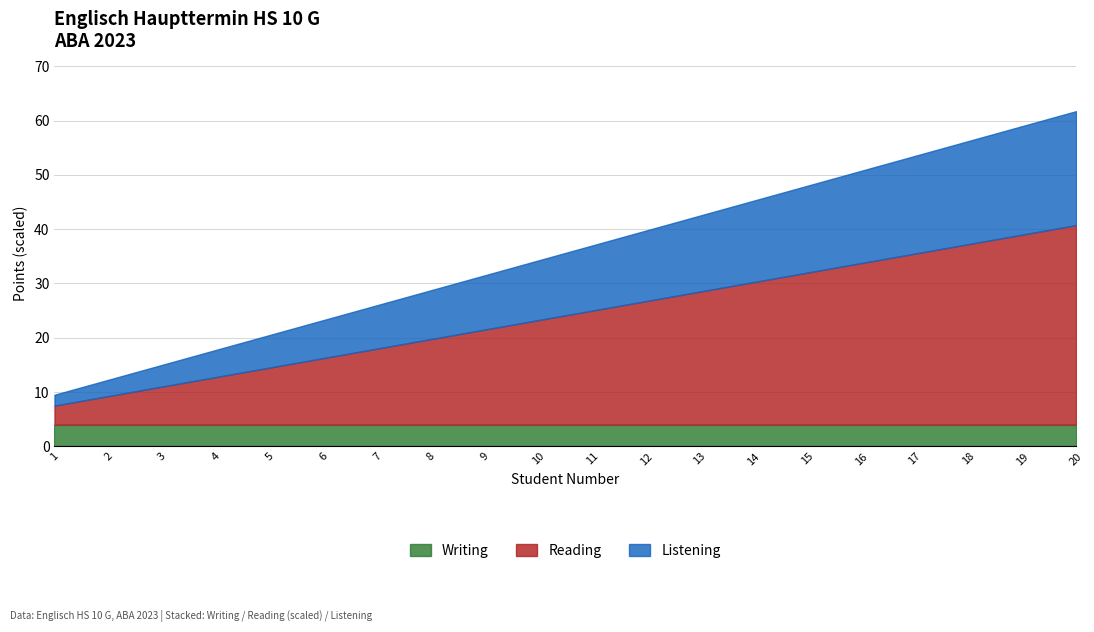

True or false: Listening and Reading cross at least once.

False